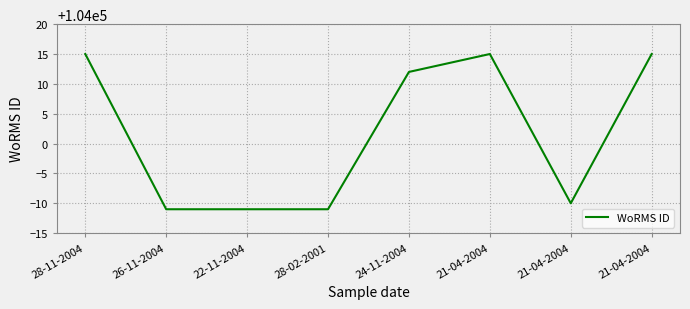

Count the number of data series in this chart.

1